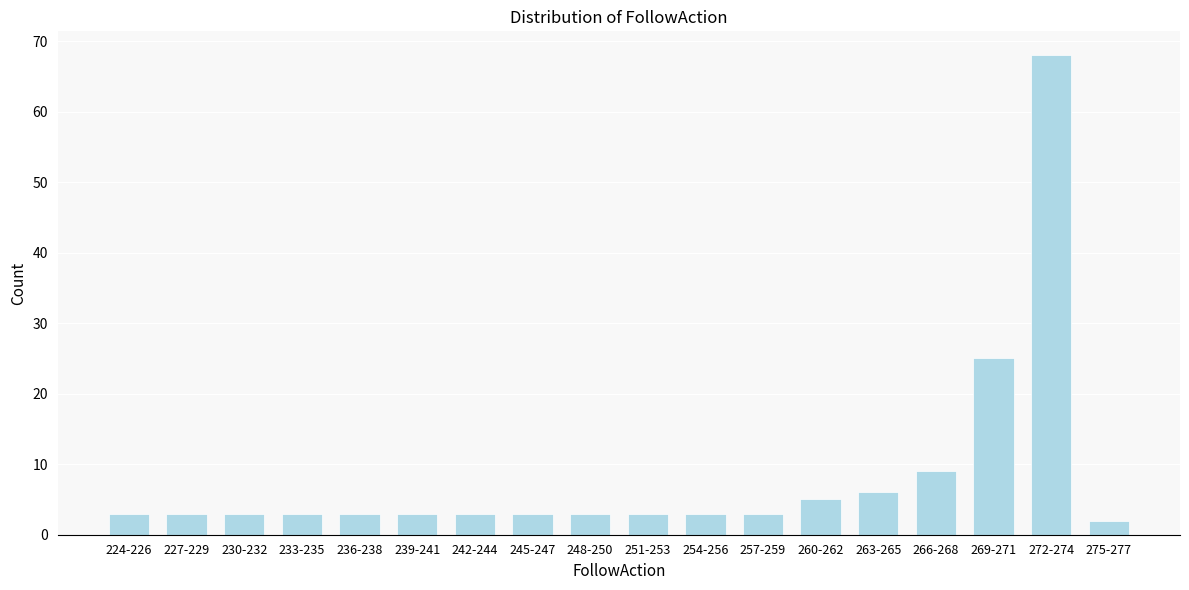

Reading left to right, transcribe all the data shown in this chart.

224-226=3	227-229=3	230-232=3	233-235=3	236-238=3	239-241=3	242-244=3	245-247=3	248-250=3	251-253=3	254-256=3	257-259=3	260-262=5	263-265=6	266-268=9	269-271=25	272-274=68	275-277=2